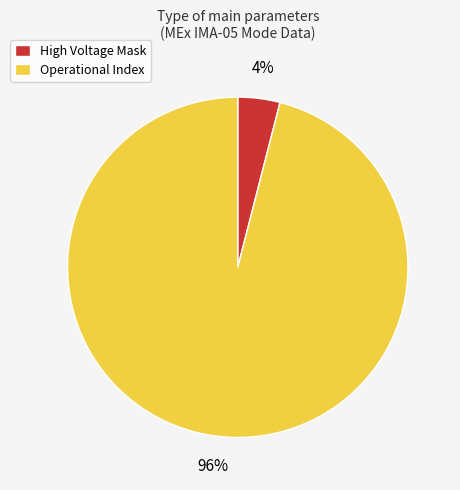

Is there any slice that represents more than half of the pie?

Yes